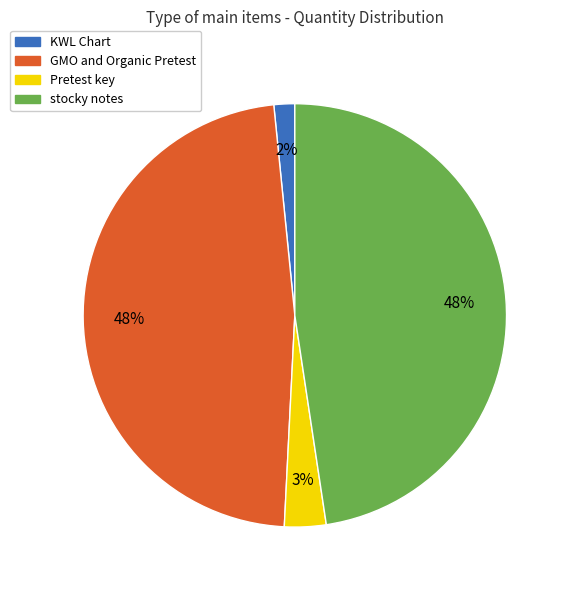

To the nearest percent, what is the difference between the largest and smallest slice percentages?

46%